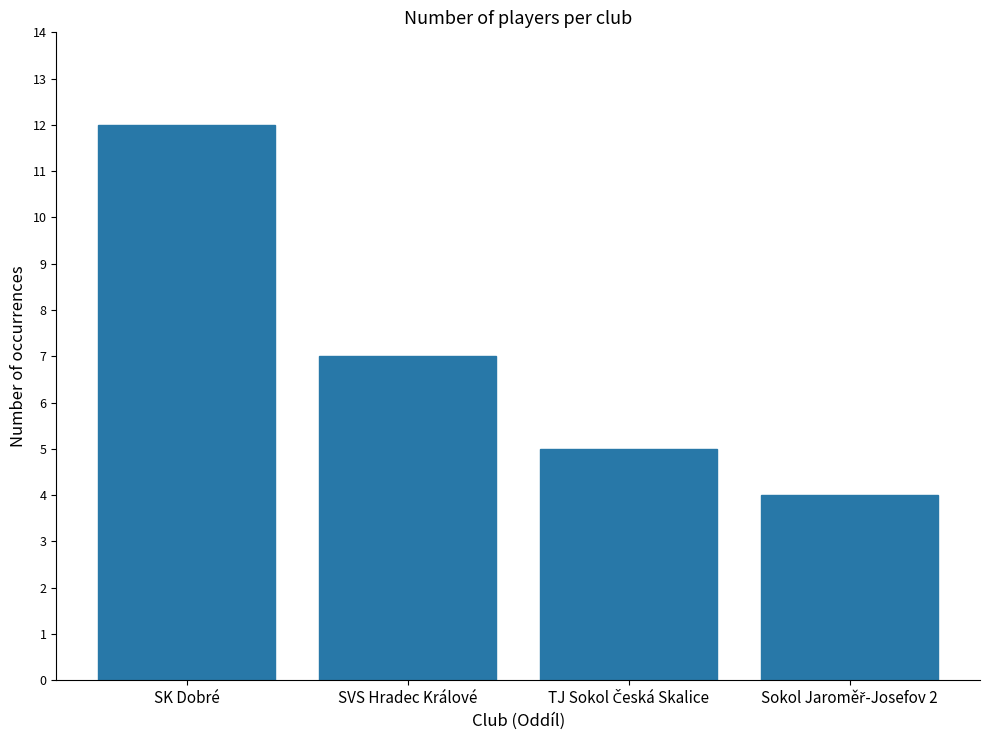

Reading left to right, extract all data points from this chart.

12	7	5	4